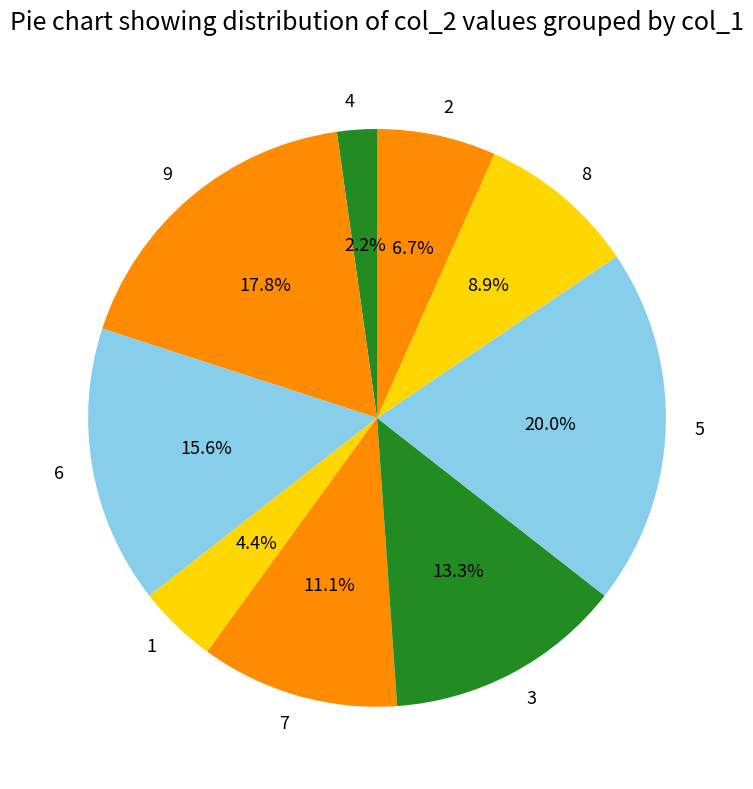

Rank the categories by value from highest to lowest.

5, 9, 6, 3, 7, 8, 2, 1, 4